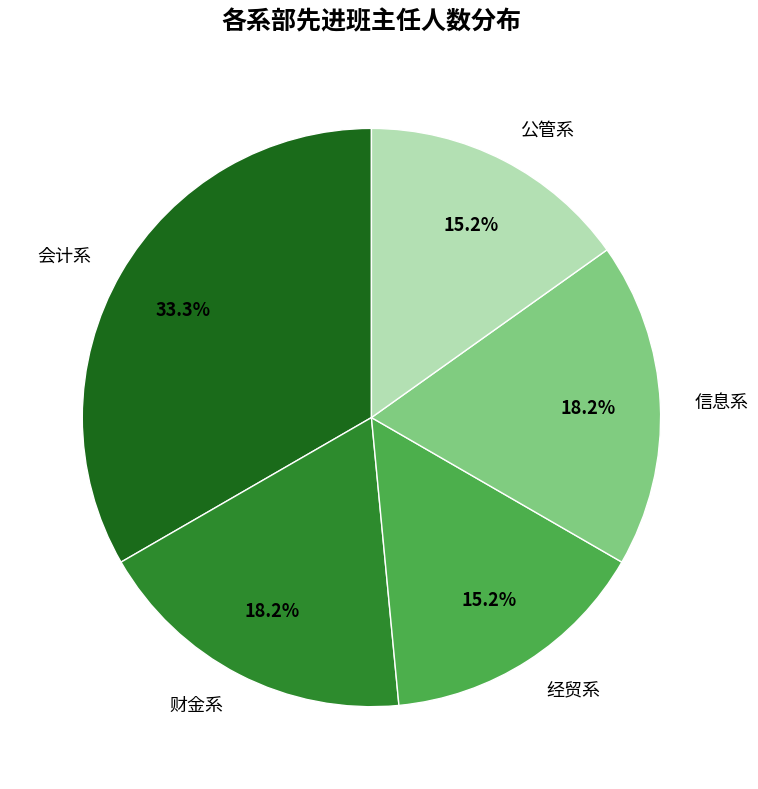

How many slices are in this pie chart?

5